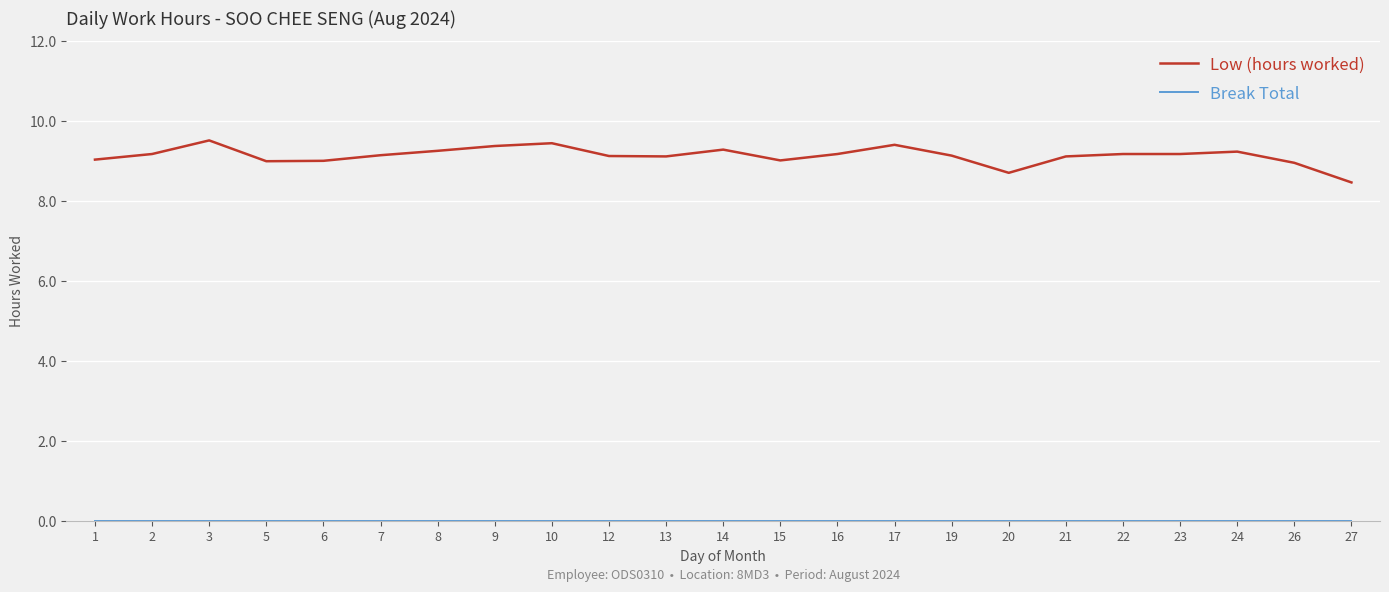

Which series has the largest total across all categories?

Low (hours worked)